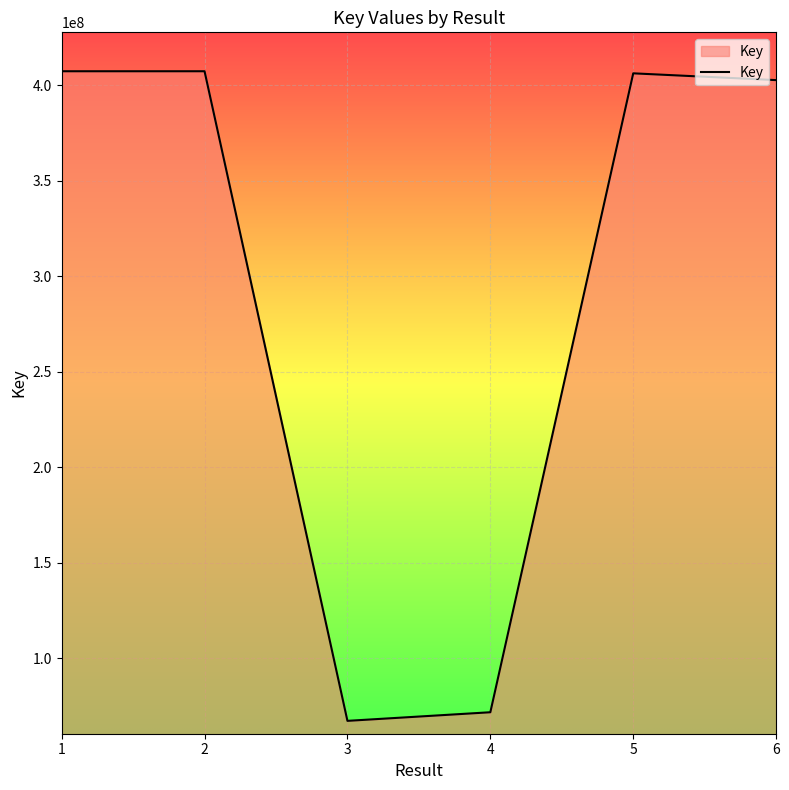

Which category has the lowest value across all series?

3